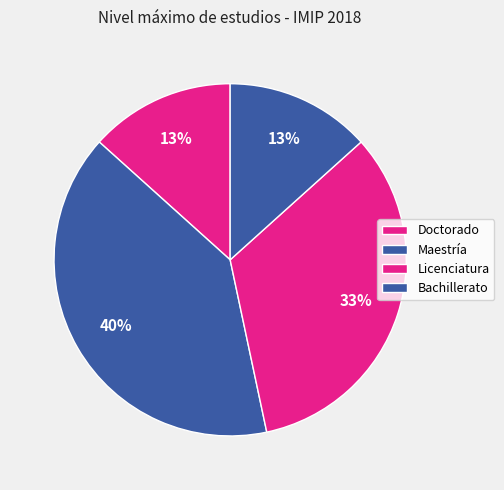

Is there any slice that represents more than half of the pie?

No